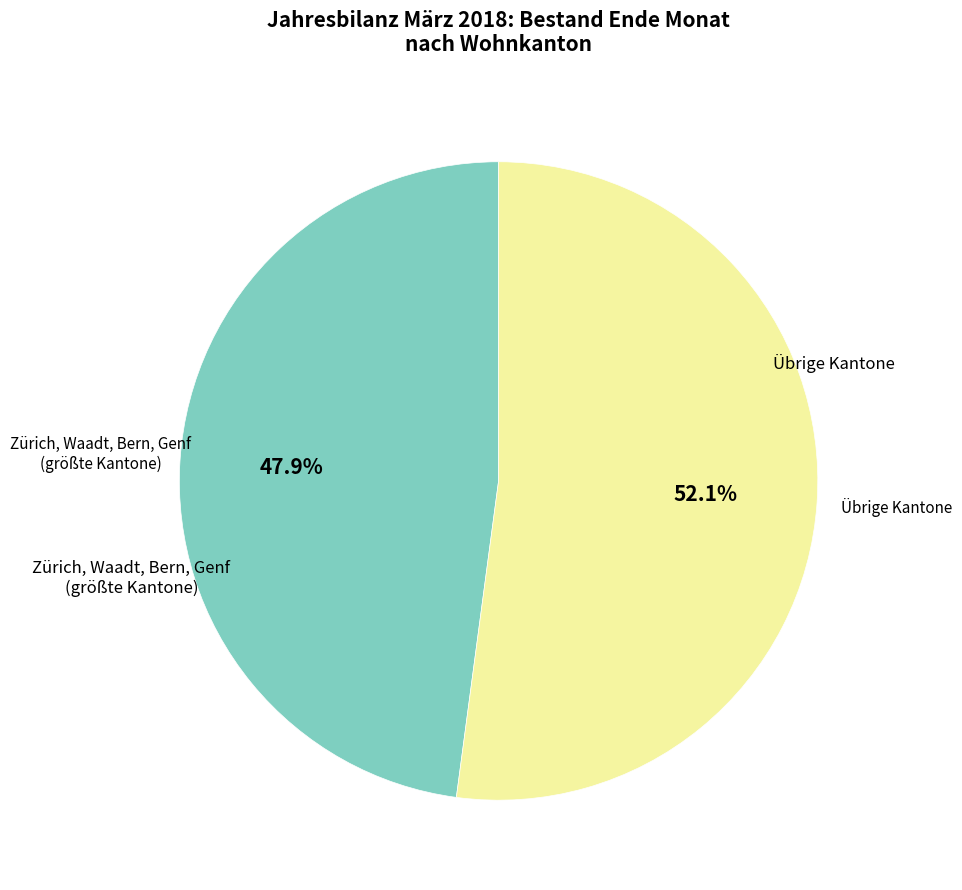

How many segments does this pie chart have?

2